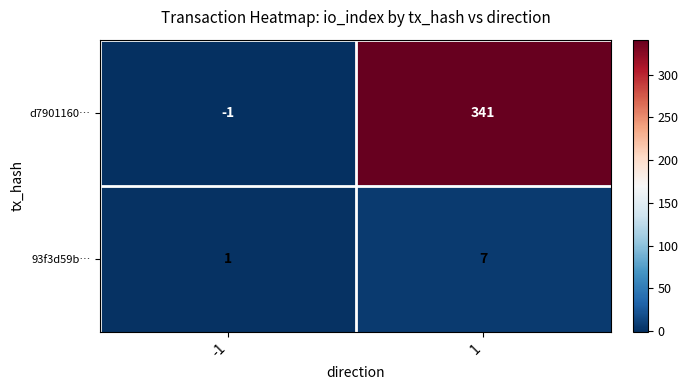

Reading left to right, extract all data points from this chart.

d7901160…: -1=-1	1=341
93f3d59b…: -1=1	1=7